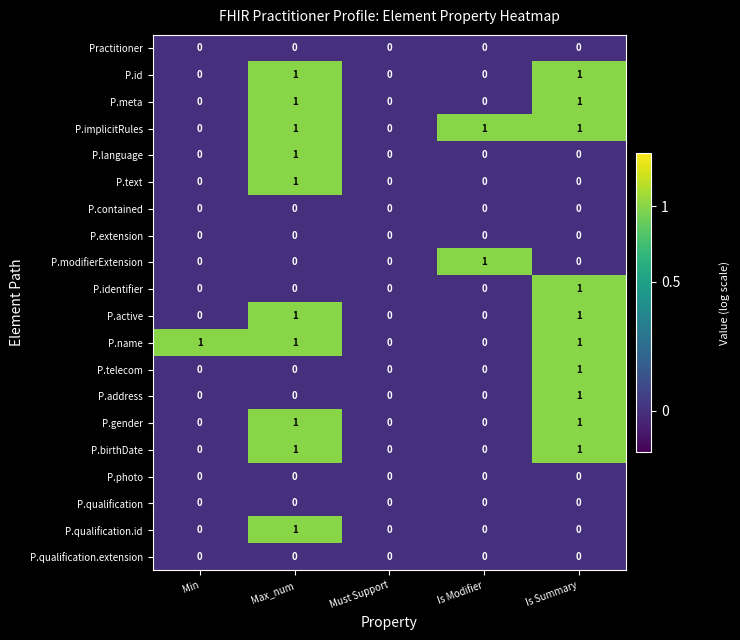

What is the total value across all series at Is Summary?

10